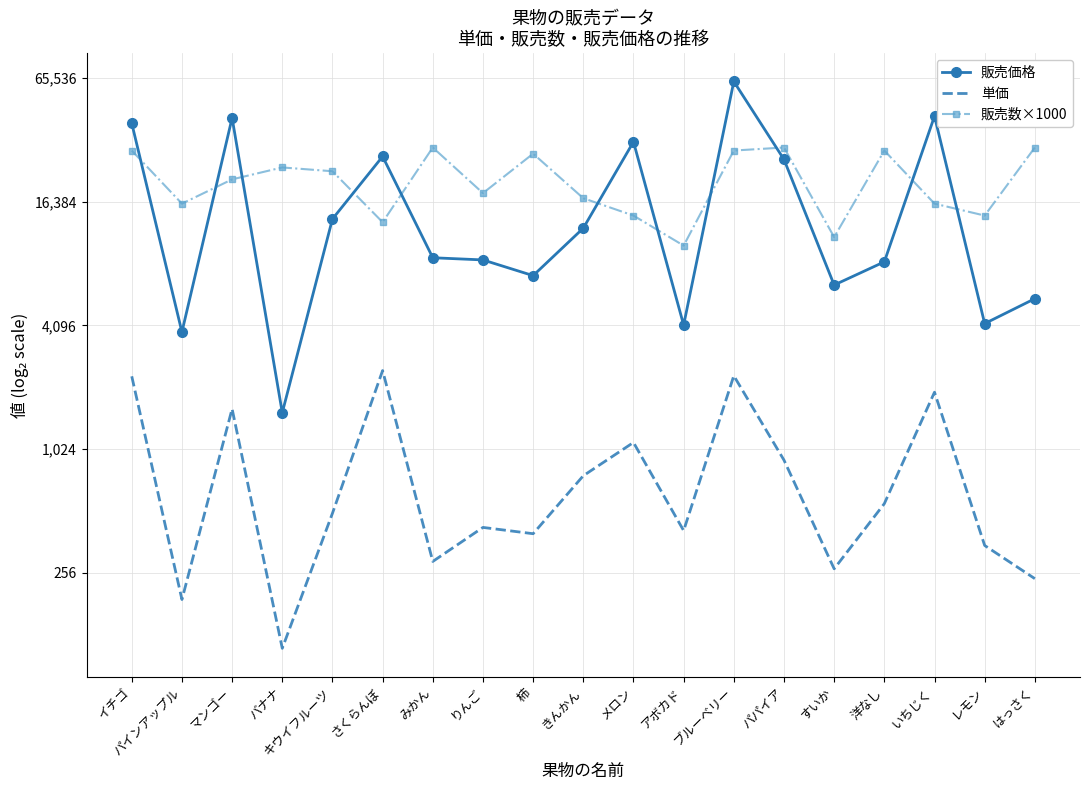

How many values in the 単価 series exceed 499?

9